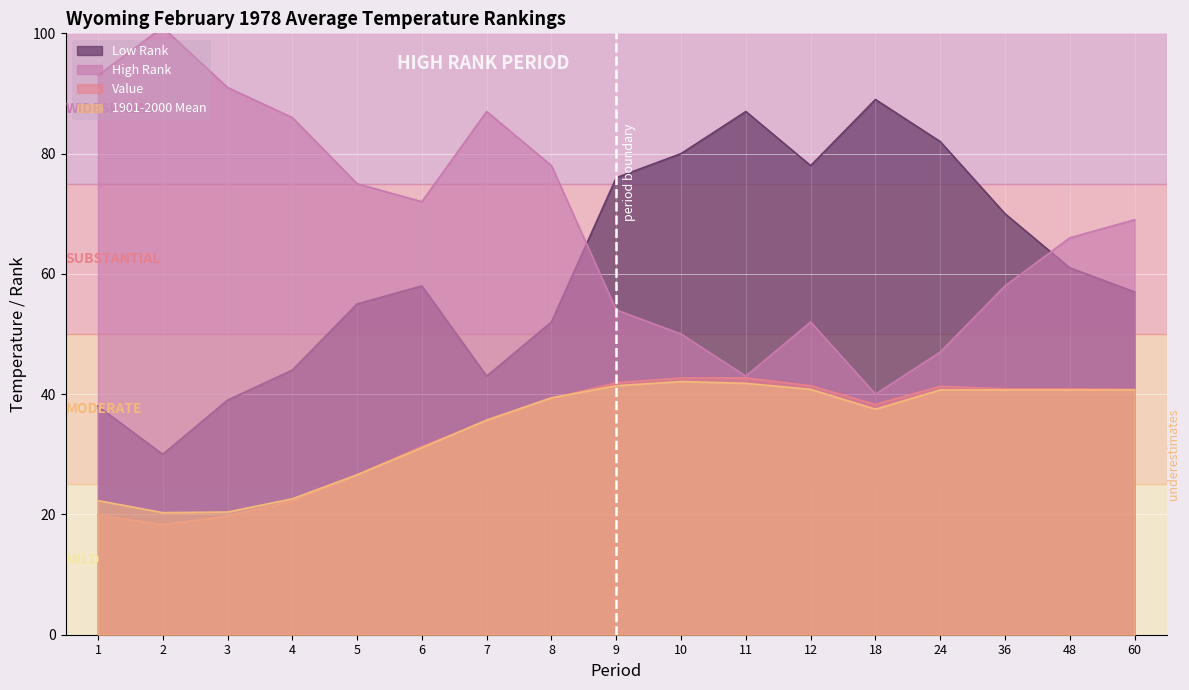

Does the chart display data point markers on the line(s)?

No